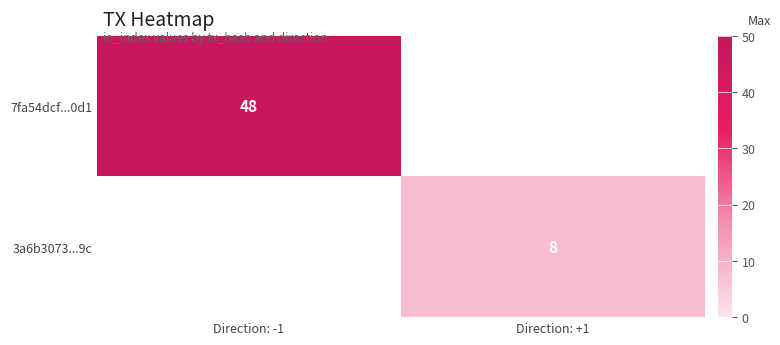

What is the greatest value displayed?

48.0